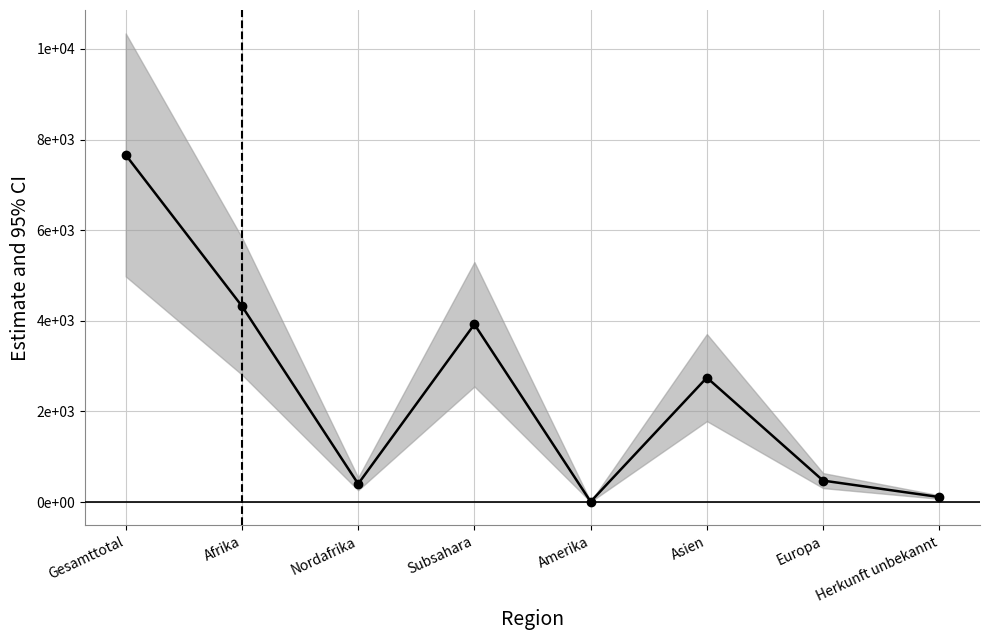

Rank the categories by value from highest to lowest.

Gesamttotal, Afrika, Subsahara, Asien, Europa, Nordafrika, Herkunft unbekannt, Amerika